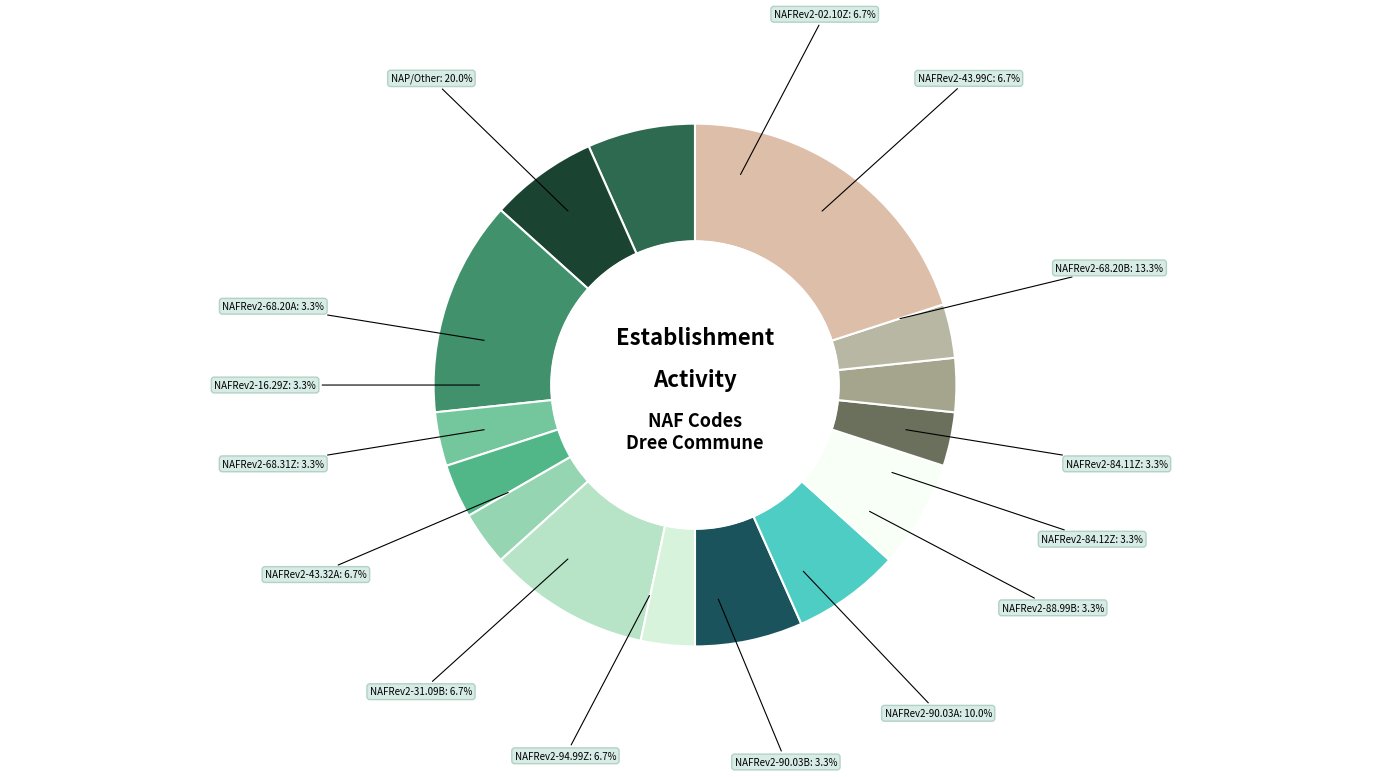

To the nearest percent, what portion does NAFRev2-84.12Z represent?

3%